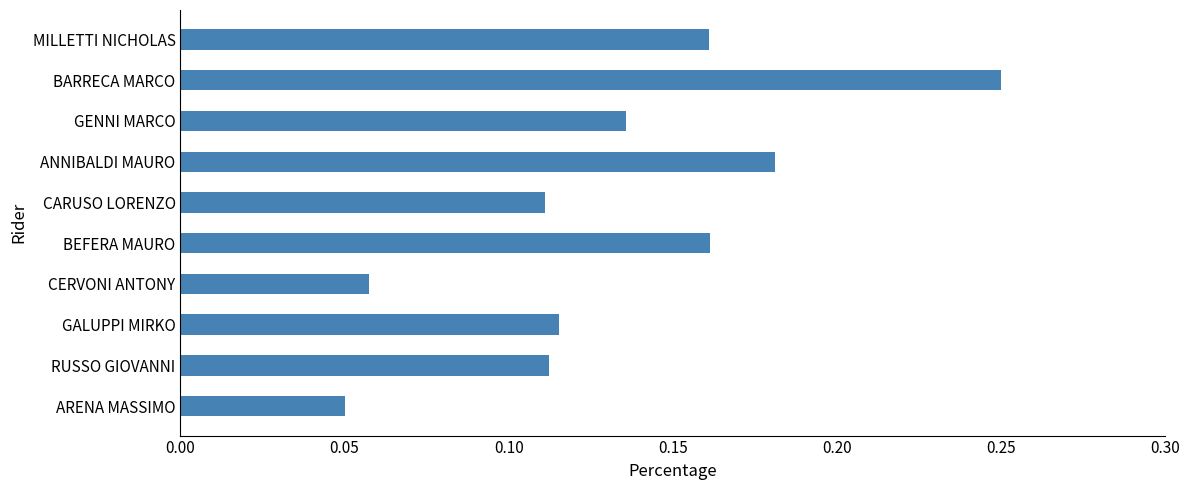

Between CARUSO LORENZO and ANNIBALDI MAURO, which is larger?

ANNIBALDI MAURO